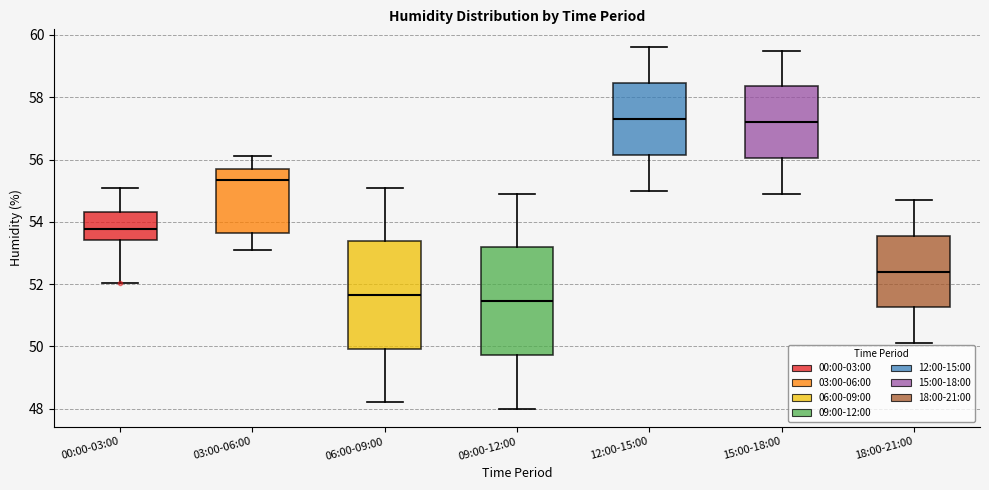

Where does the upper whisker of the box for 06:00-09:00 end on the y-axis? The values are not printed on the chart, so give them approximately, as read against the axis.

55.2